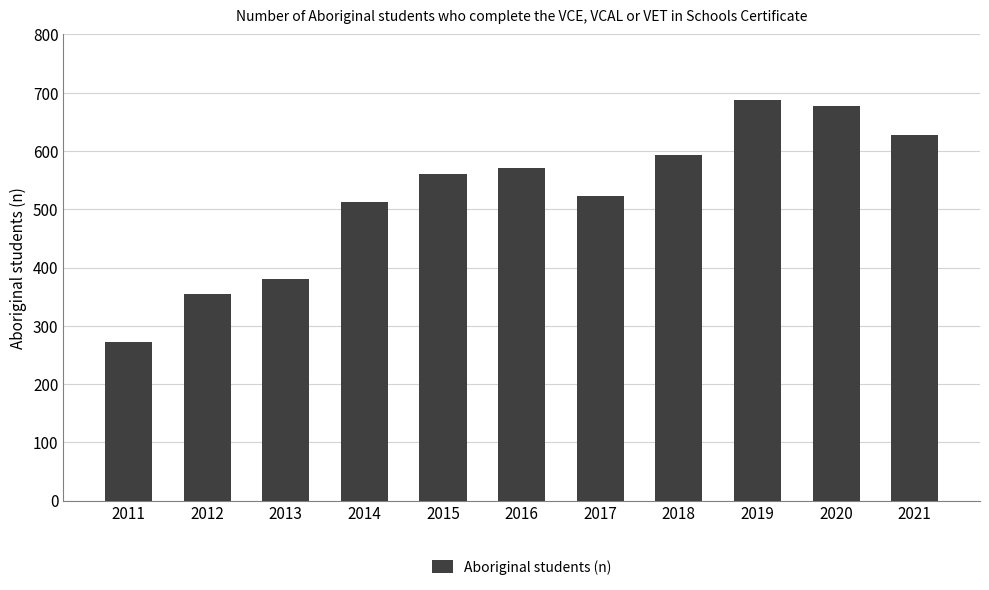

Reading left to right, what are all the values shown in this chart?

2011=272	2012=354	2013=380	2014=512	2015=560	2016=570	2017=523	2018=594	2019=688	2020=677	2021=628